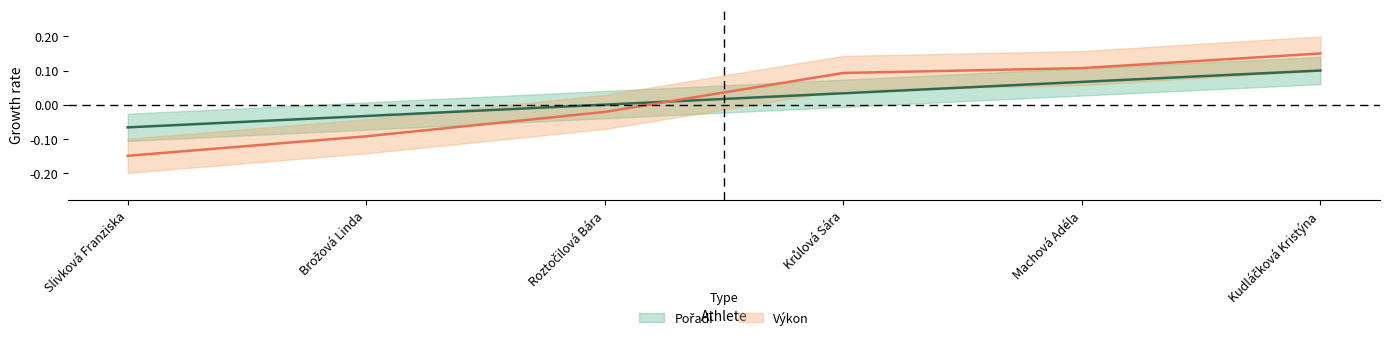

What is the maximum value for Pořadí?

0.1